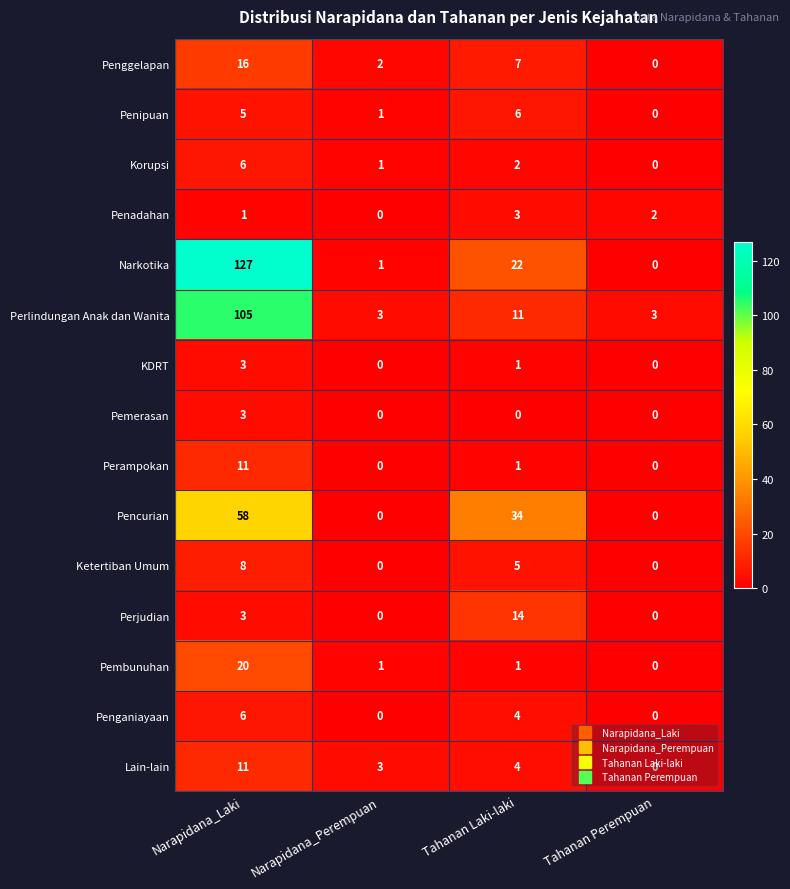

At how many categories does at least one series exceed 93?

1